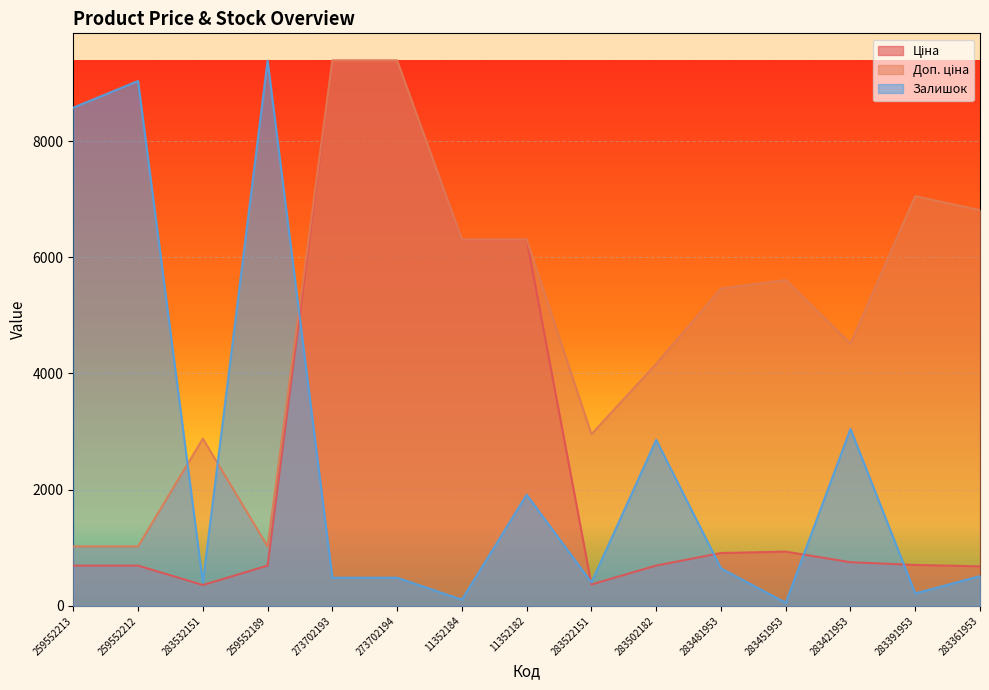

Which category has the highest value across all series?

273702193